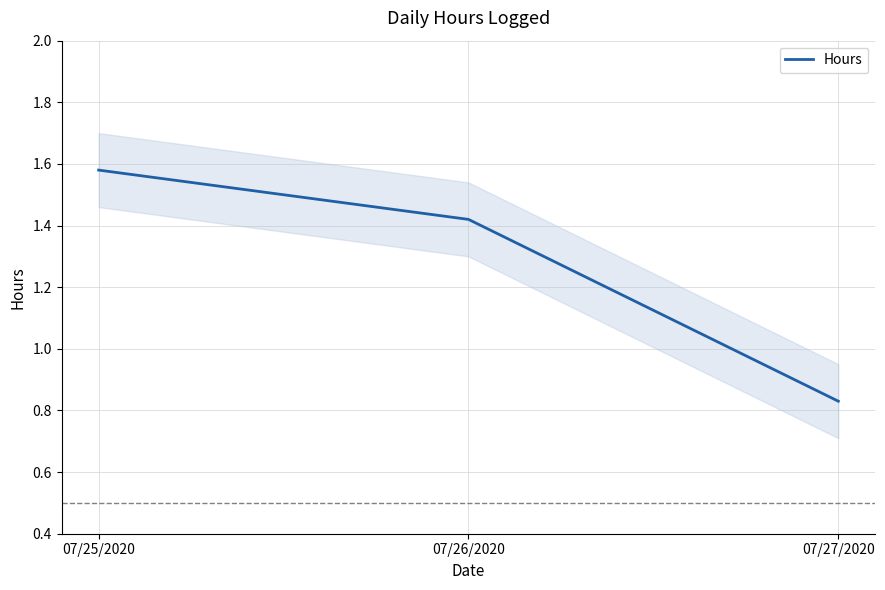

At which category does the chart reach its peak across all series?

07/25/2020